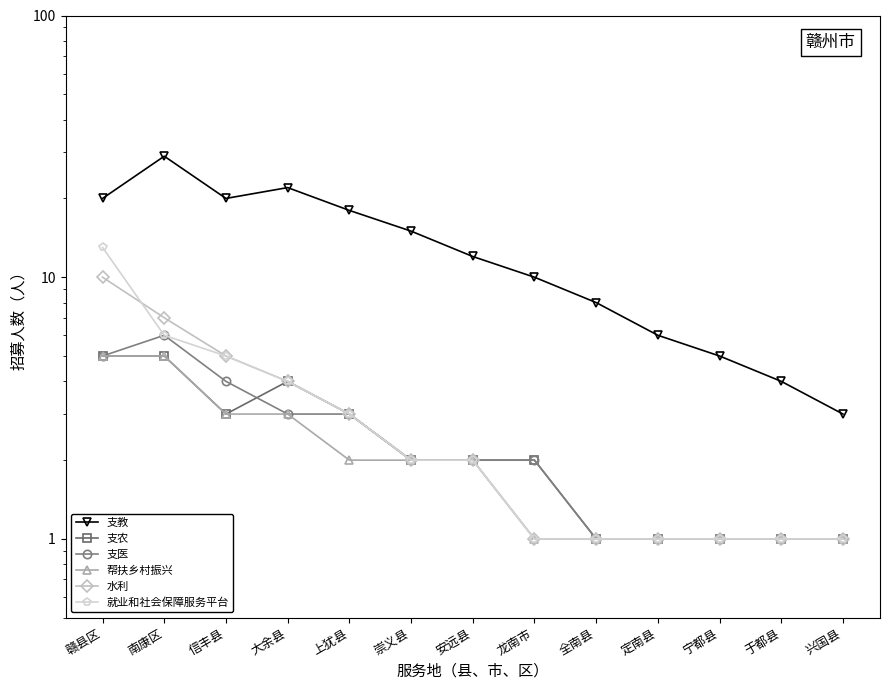

The 支教 series shows 29 at 南康区. True or false?

True